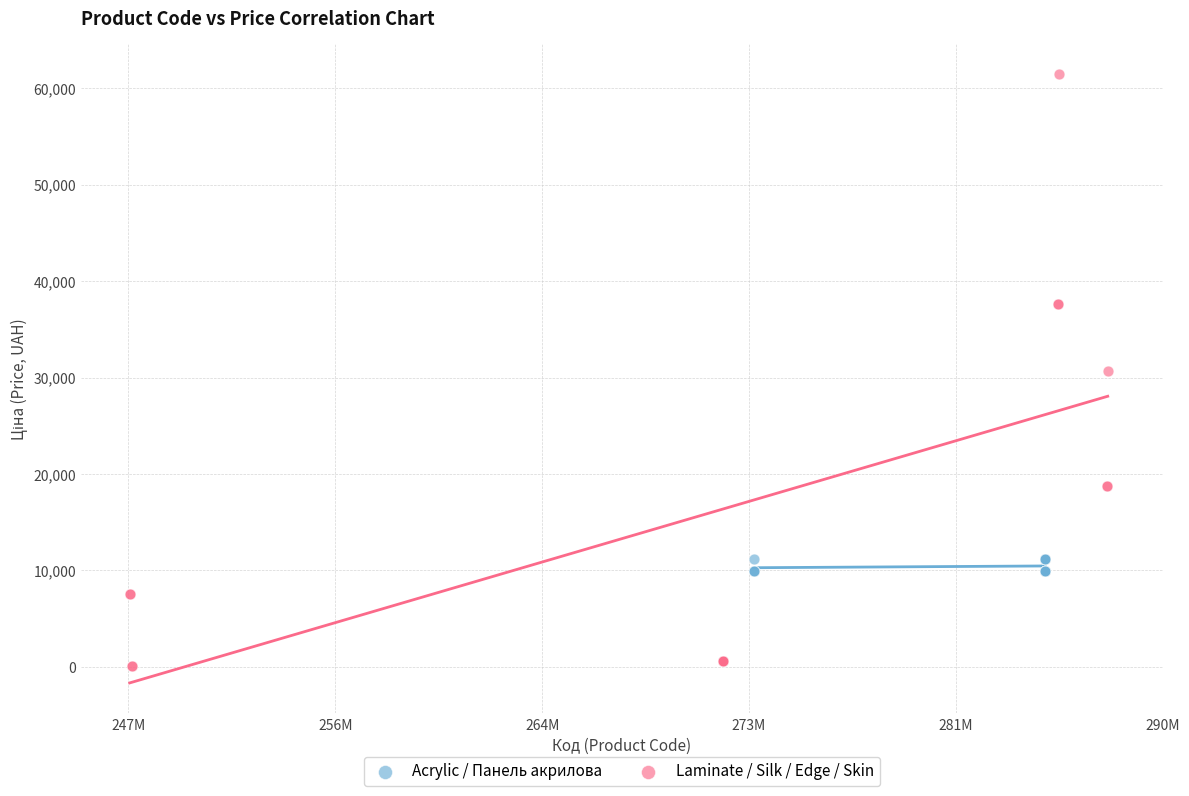

Which series reaches the maximum Y coordinate?

Laminate / Silk / Edge / Skin